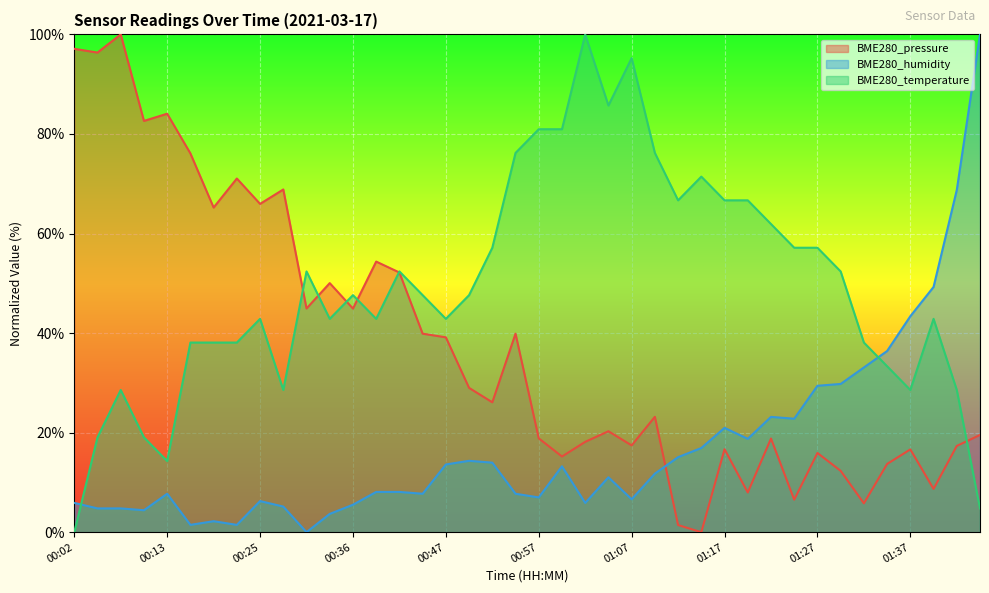

What is the label of the 19th point from the left?

00:52